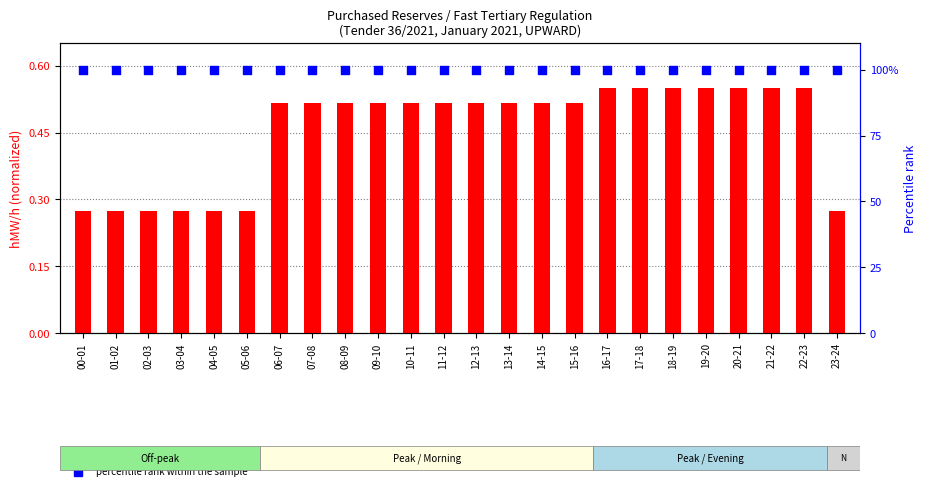

At how many categories does at least one series exceed 0?

24